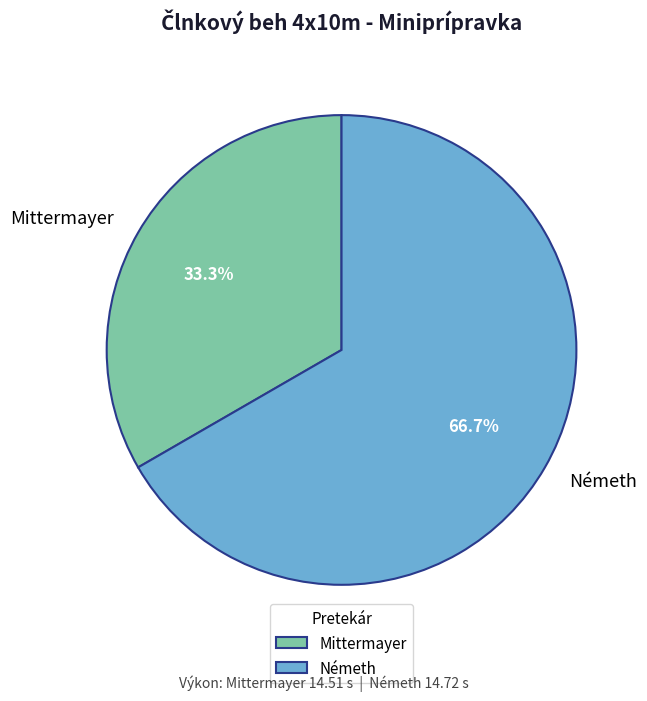

To the nearest percent, what is the difference between the largest and smallest slice percentages?

33%